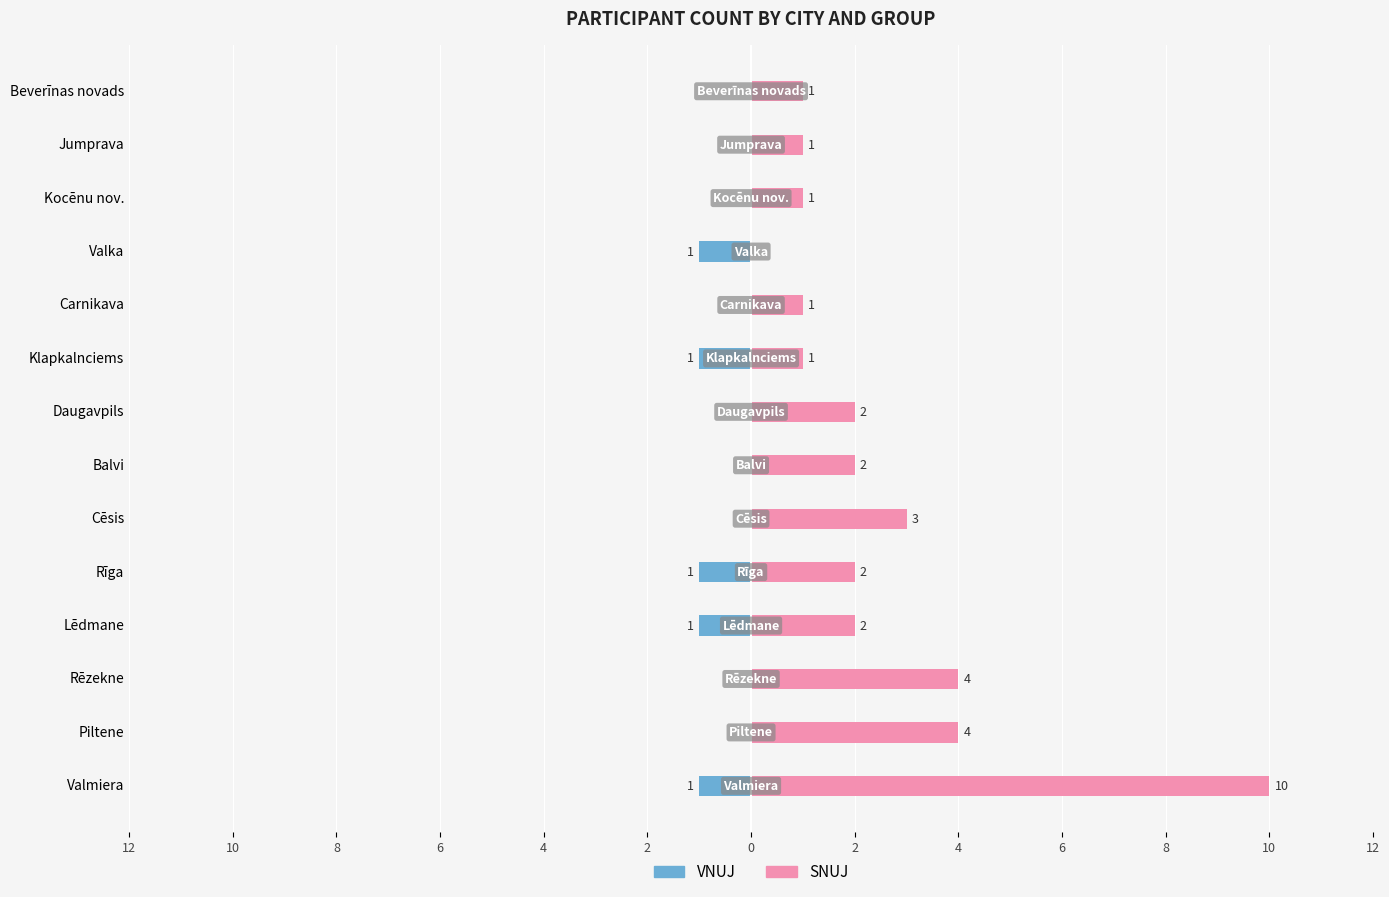

How many bars are there in each group?

2